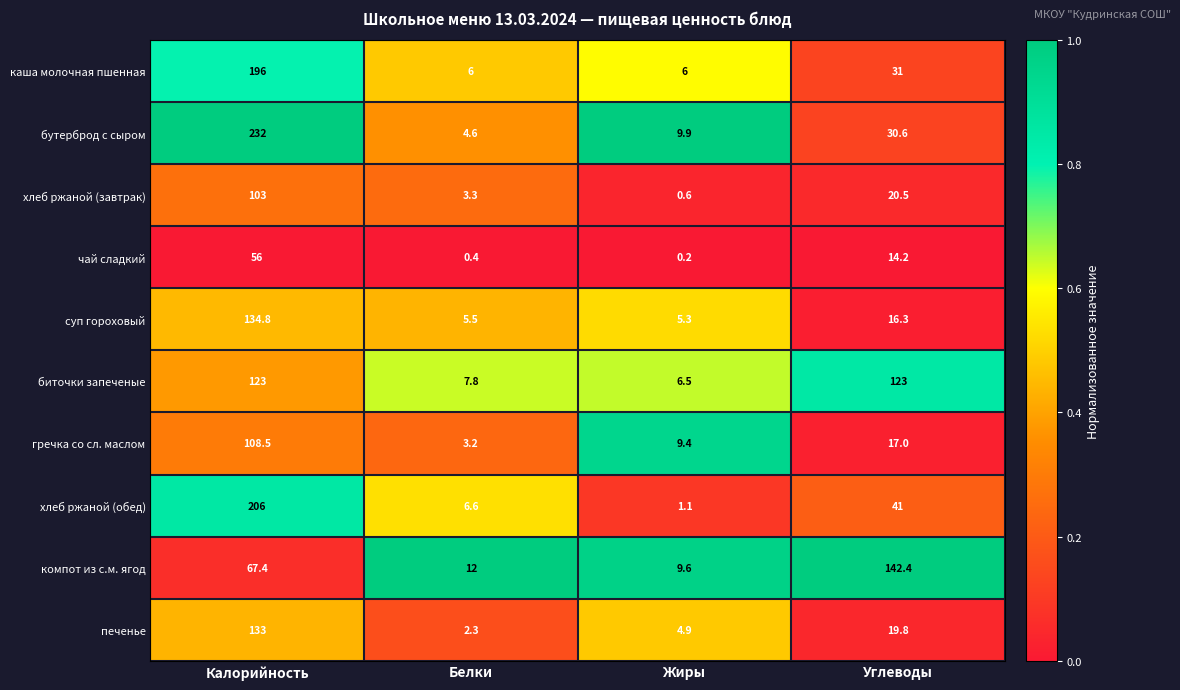

What is the difference between the maximum and second lowest values in the компот из с.м. ягод series?

130.4